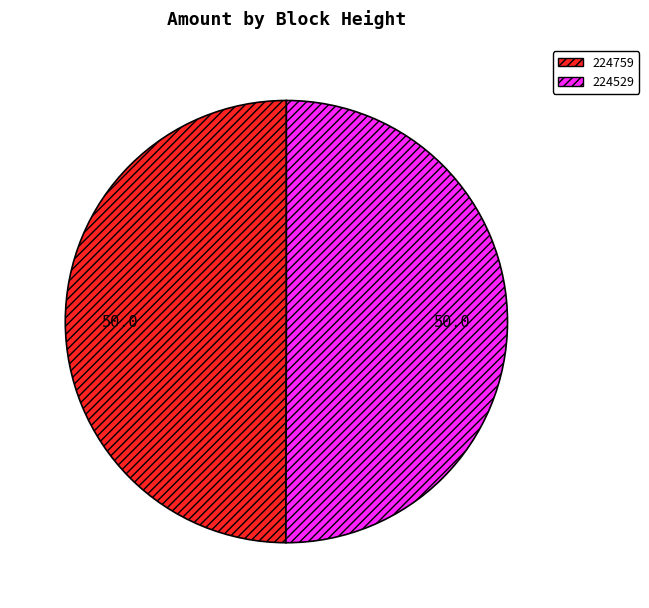

What is the ratio of the value at 224759 to the value at 224529?

1.0